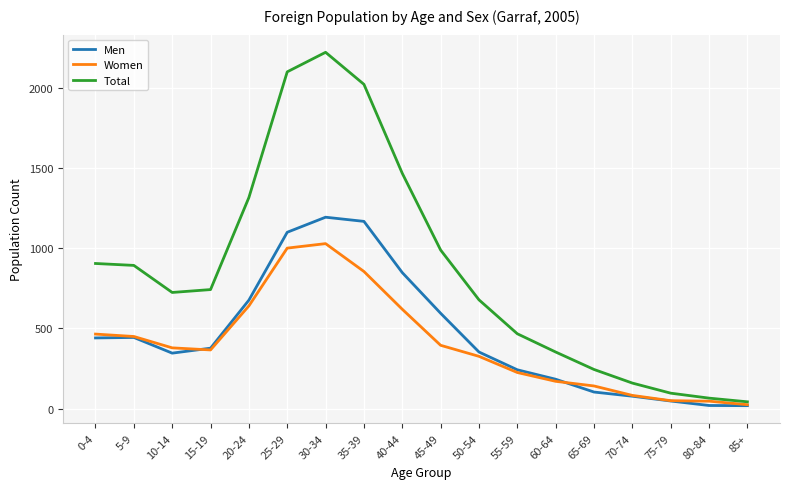

Which label corresponds to the largest value in the chart?

30-34